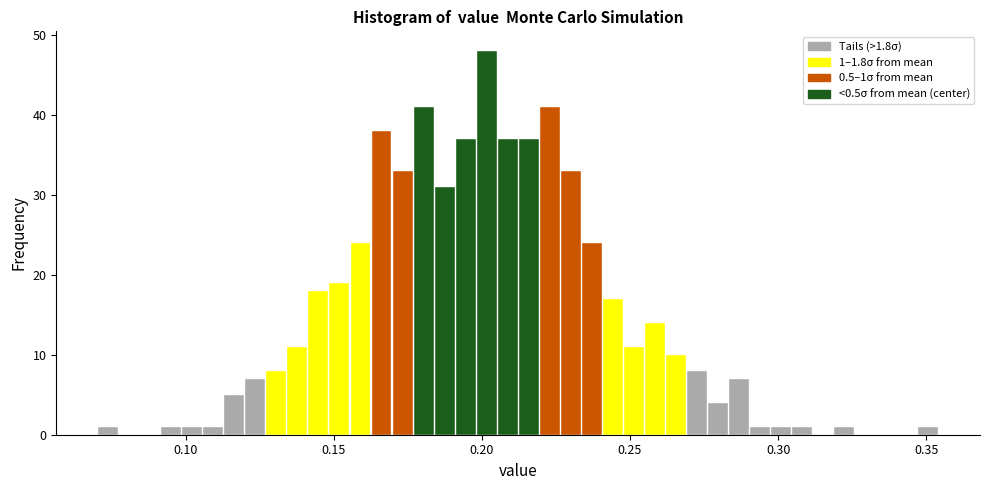

Read against the x-axis, roughly where is the centre of the tallest bar?

0.200